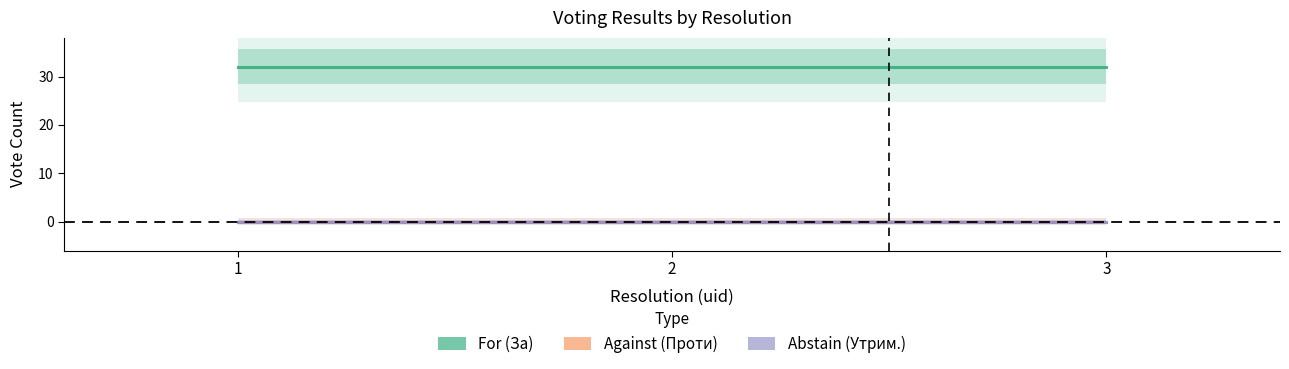

Which category has the highest value across all series?

1